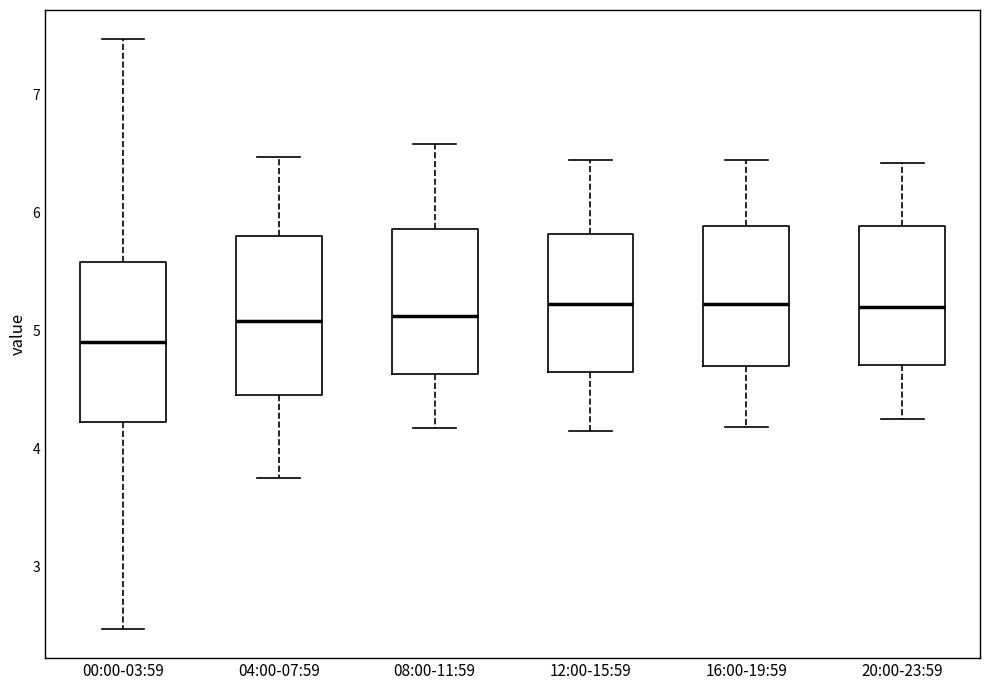

Reading left to right, transcribe this box plot: for each box, give where its median line is, the range the box spans, and where its two whiskers end, as read against the y-axis. The values are not printed on the chart, so give them approximately, as read against the axis.

00:00-03:59: median 4.9, box 4.2 to 5.6, whiskers 2.5 to 7.5
04:00-07:59: median 5.1, box 4.5 to 5.8, whiskers 3.8 to 6.5
08:00-11:59: median 5.1, box 4.6 to 5.9, whiskers 4.2 to 6.6
12:00-15:59: median 5.2, box 4.6 to 5.8, whiskers 4.2 to 6.5
16:00-19:59: median 5.2, box 4.7 to 5.9, whiskers 4.2 to 6.5
20:00-23:59: median 5.2, box 4.7 to 5.9, whiskers 4.3 to 6.4